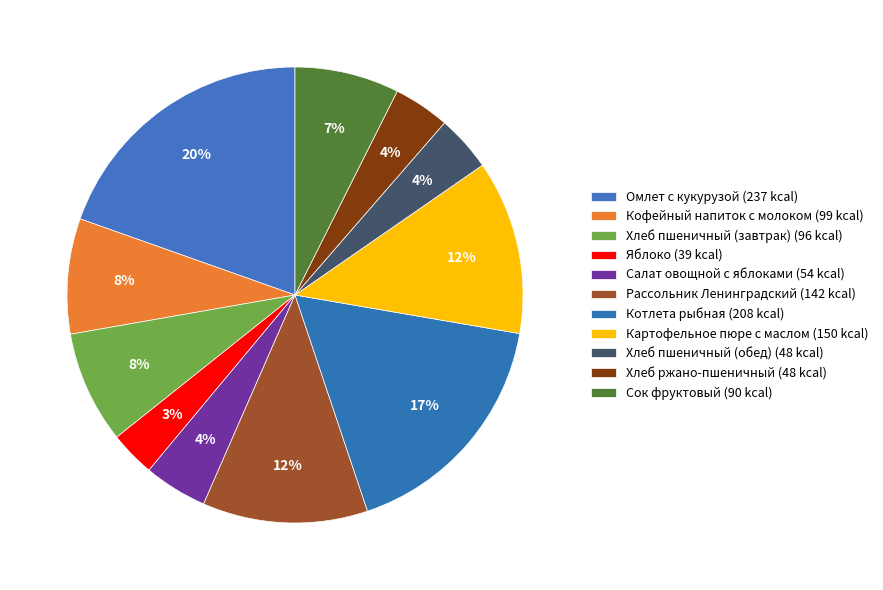

How many slices are in this pie chart?

11